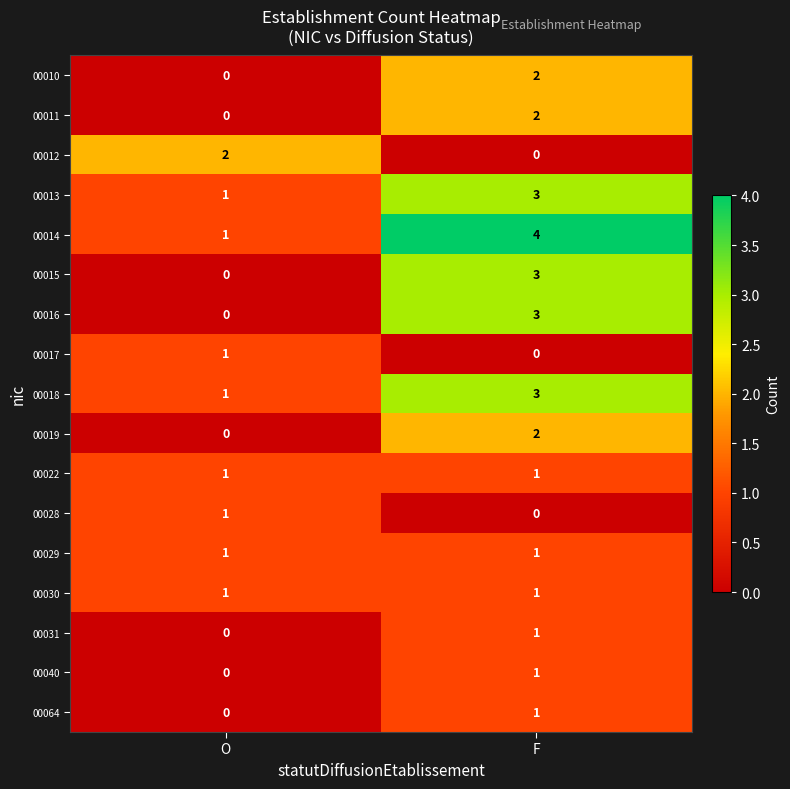

Is the value of 00012 at O greater than the value of 00015 at O?

Yes